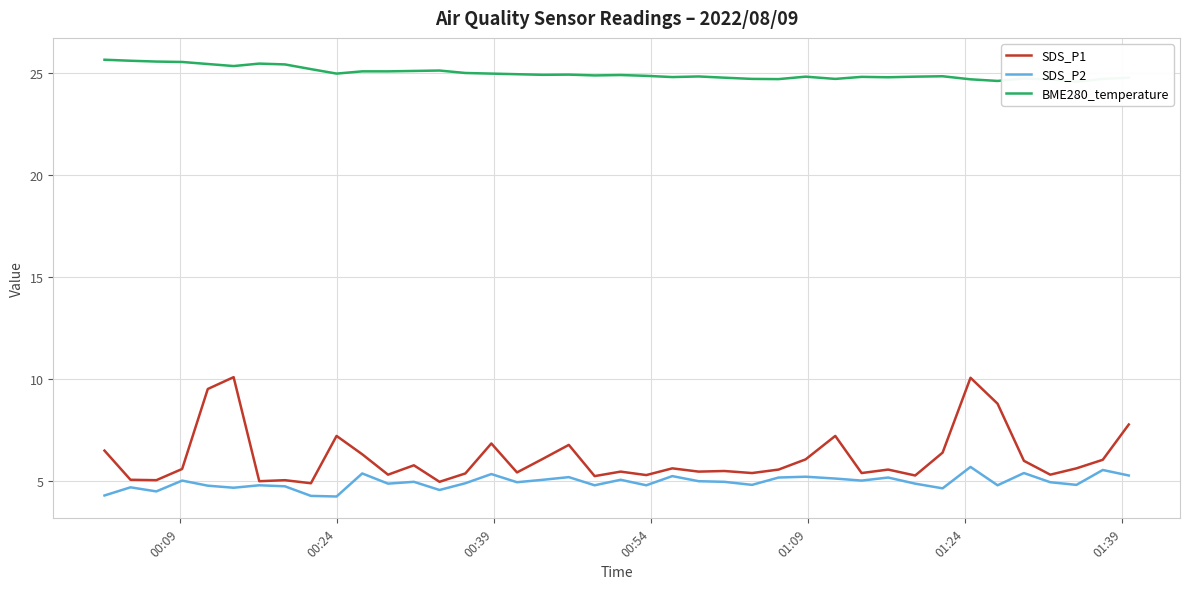

How many series are shown in this chart?

3